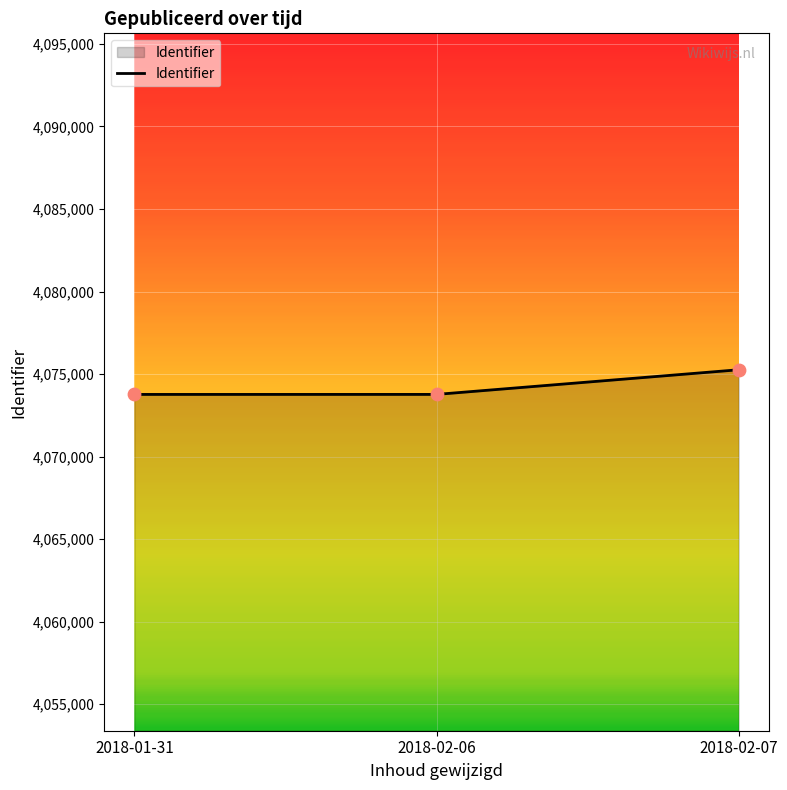

Between 2018-02-07 and 2018-01-31, which is larger?

2018-02-07